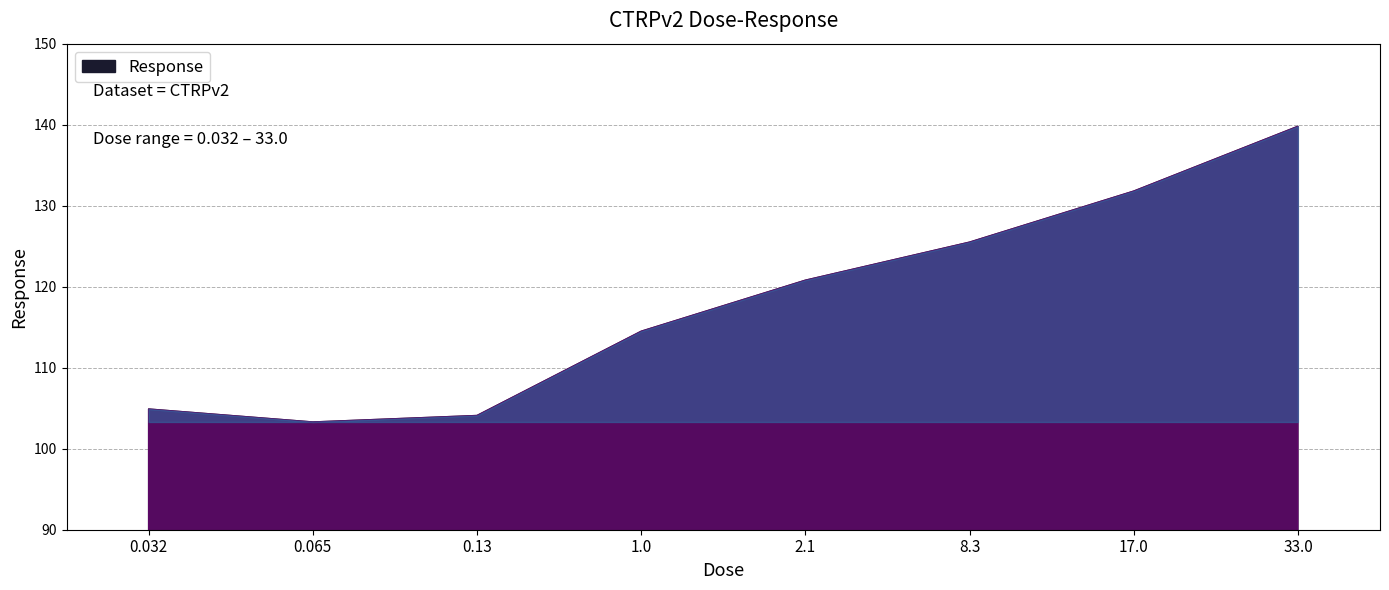

What position from the right is 2.1?

4